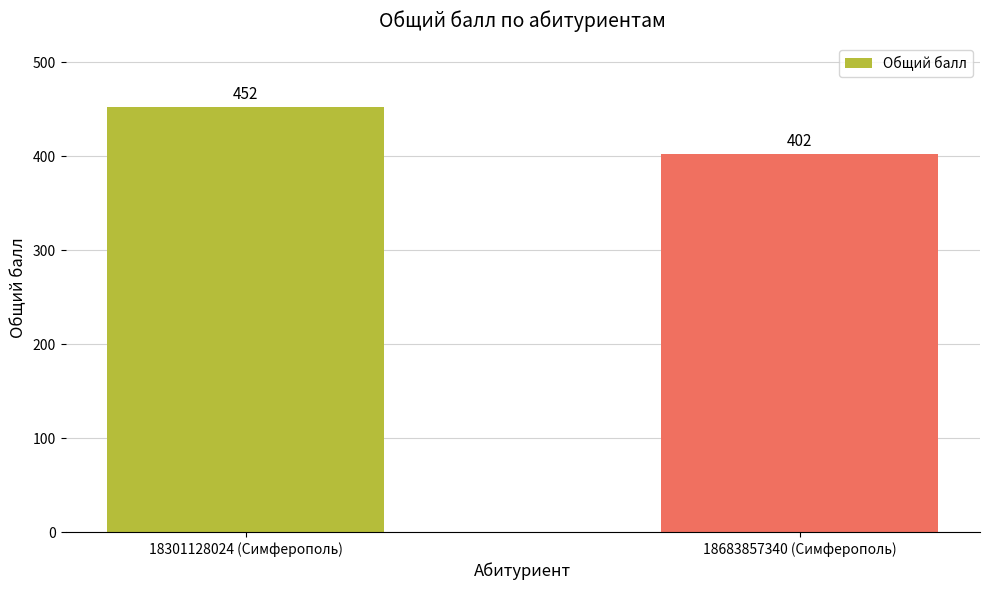

What is the value of the 1st bar from the left?

452